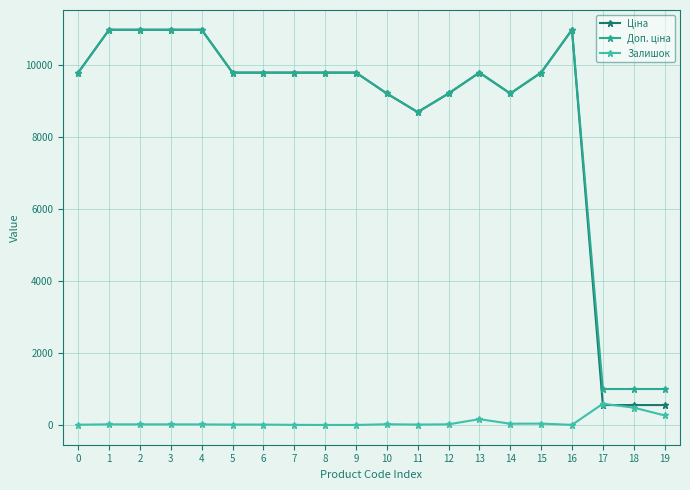

Reading left to right, transcribe all the data shown in this chart.

Ціна: 0=9775.5	1=10964.4	2=10964.4	3=10964.4	4=10964.4	5=9775.5	6=9775.5	7=9775.5	8=9775.5	9=9775.5	10=9196.3	11=8679.5	12=9196.3	13=9775.5	14=9196.3	15=9775.5	16=10964.4	17=552.7	18=552.7	19=552.7
Доп. ціна: 0=9775.5	1=10964.4	2=10964.4	3=10964.4	4=10964.4	5=9775.5	6=9775.5	7=9775.5	8=9775.5	9=9775.5	10=9196.3	11=8679.5	12=9196.3	13=9775.5	14=9196.3	15=9775.5	16=10964.4	17=997.5	18=997.5	19=997.5
Залишок: 0=7.0	1=17.0	2=17.0	3=17.0	4=15.0	5=11.0	6=11.0	7=3.0	8=0.0	9=0.0	10=20.0	11=11.0	12=18.0	13=161.0	14=34.0	15=38.0	16=3.0	17=588.0	18=481.0	19=265.0